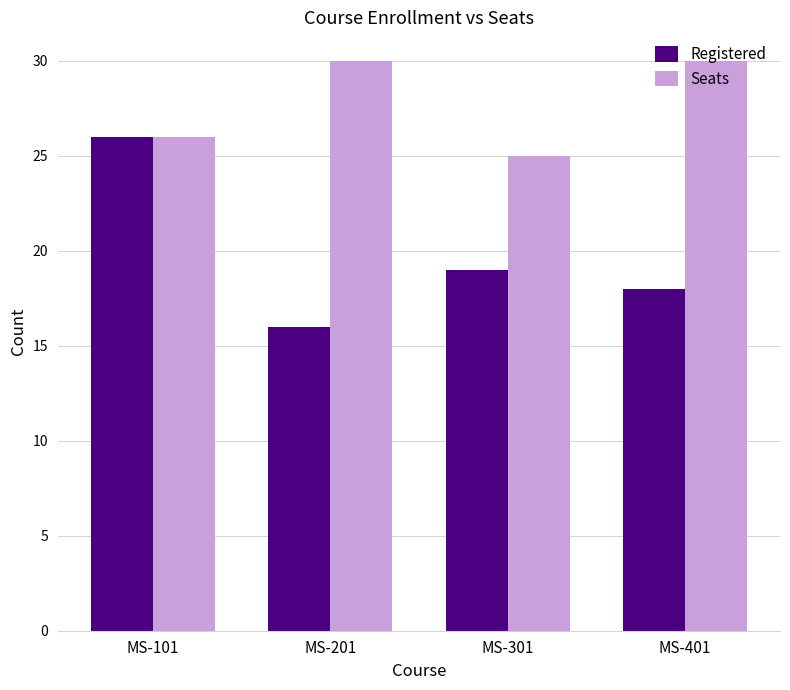

Which series has the largest range (max minus min)?

Registered